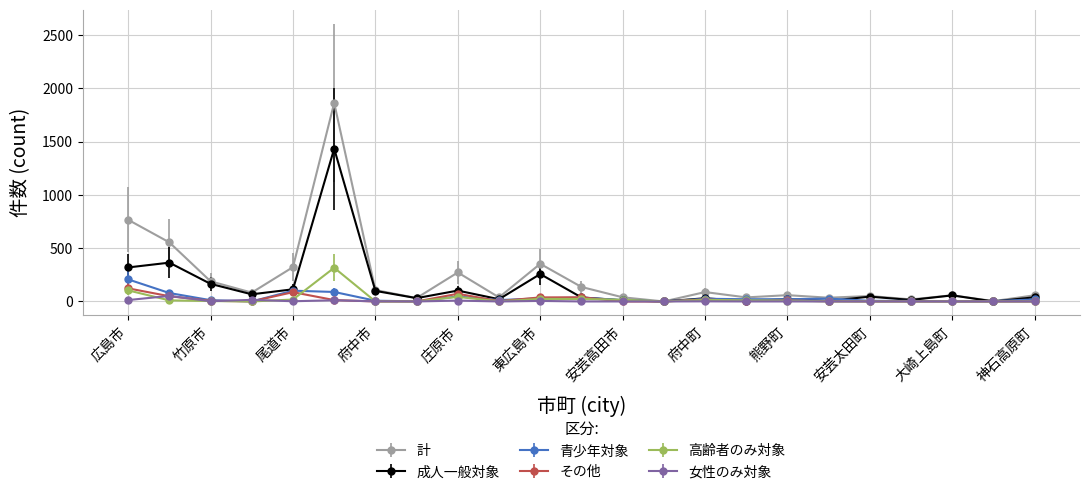

Count the number of categories in the chart.

23